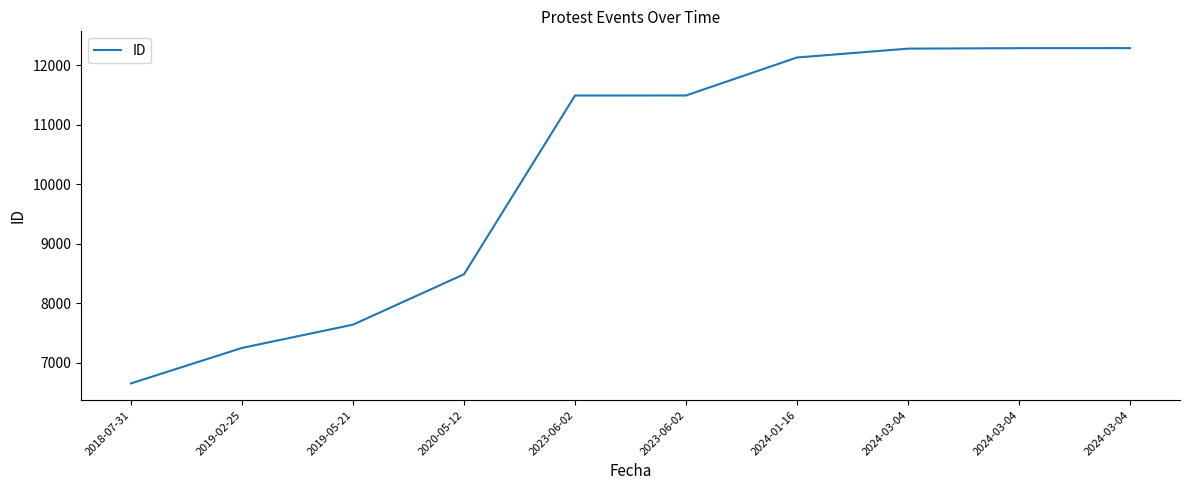

Rank the categories by value from highest to lowest.

2024-03-04, 2024-03-04, 2024-03-04, 2024-01-16, 2023-06-02, 2023-06-02, 2020-05-12, 2019-05-21, 2019-02-25, 2018-07-31